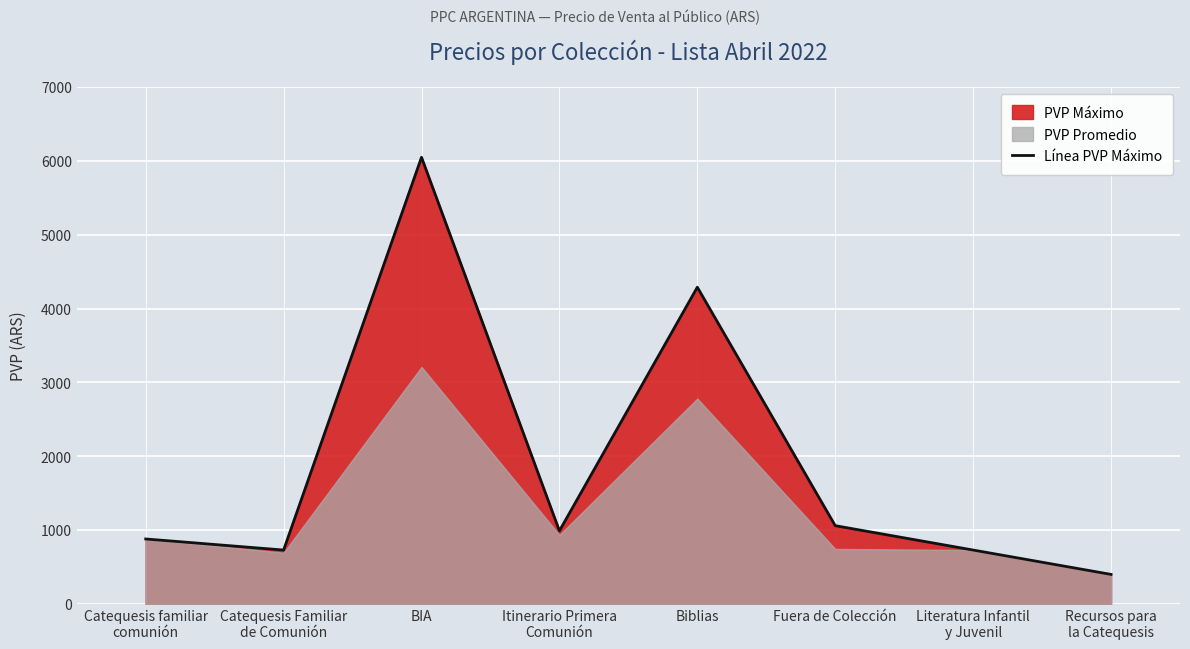

True or false: there are more than 2 points higher than both neighbors.

False